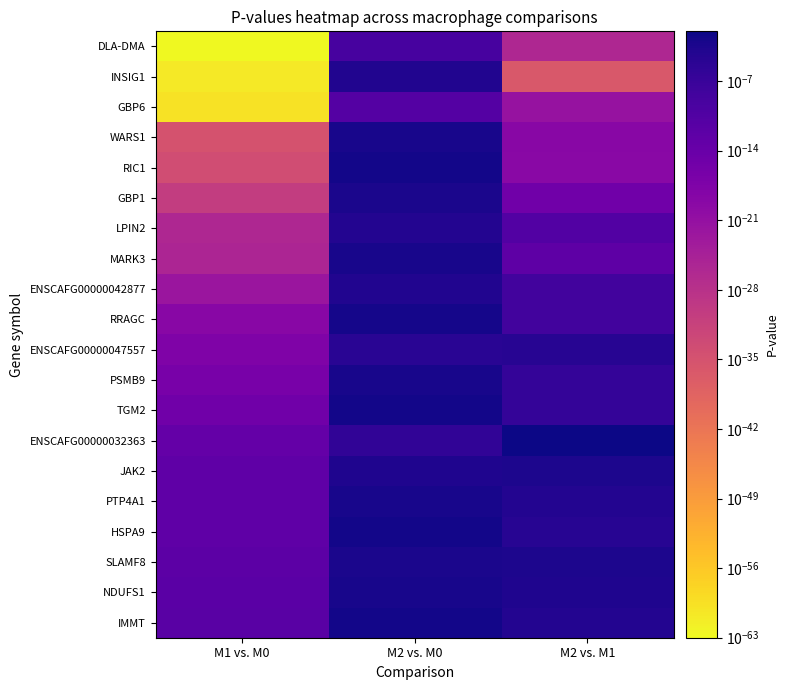

At how many categories does at least one series exceed 0?

3